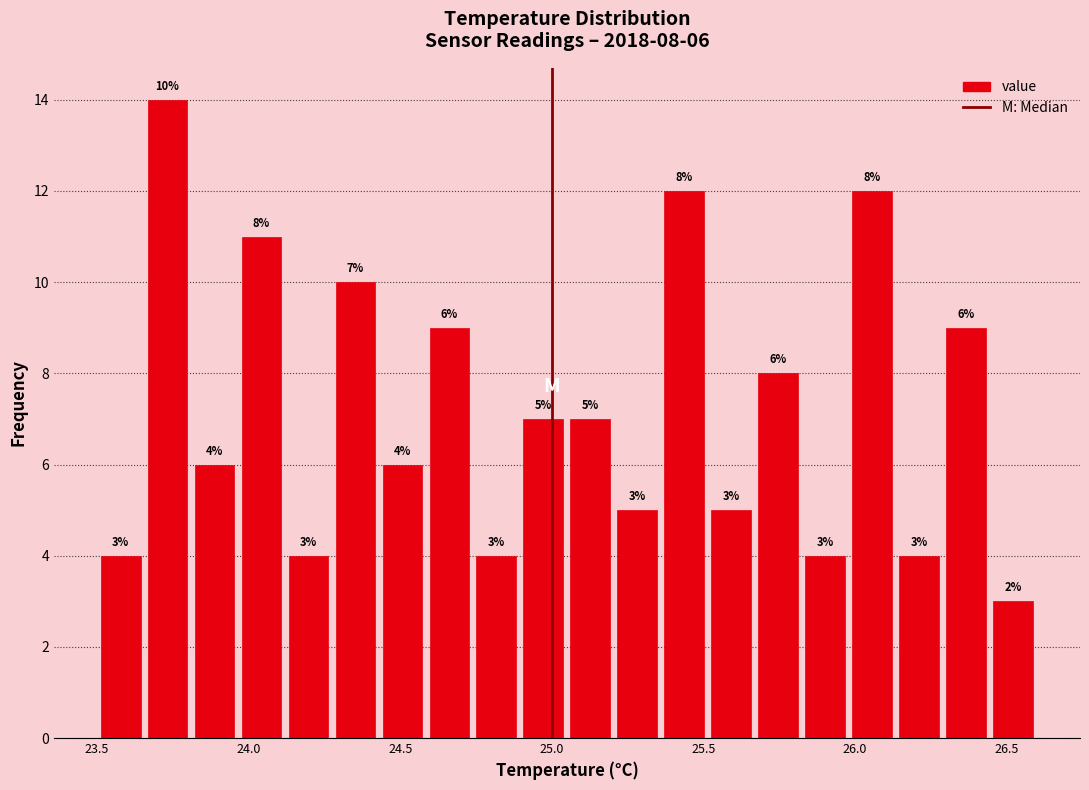

Around what value on the x-axis is the tallest bar? Give the approximate position of its centre, as read against the axis.

23.75